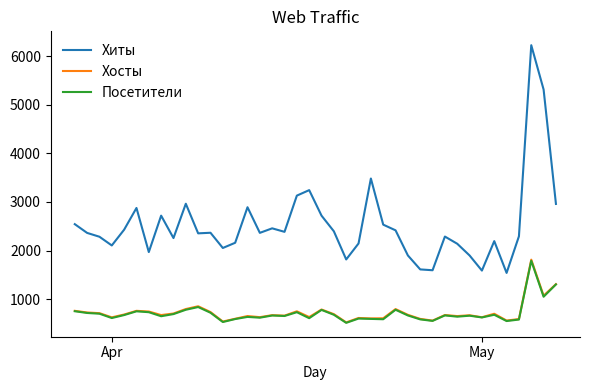

What is the greatest value displayed?

6224